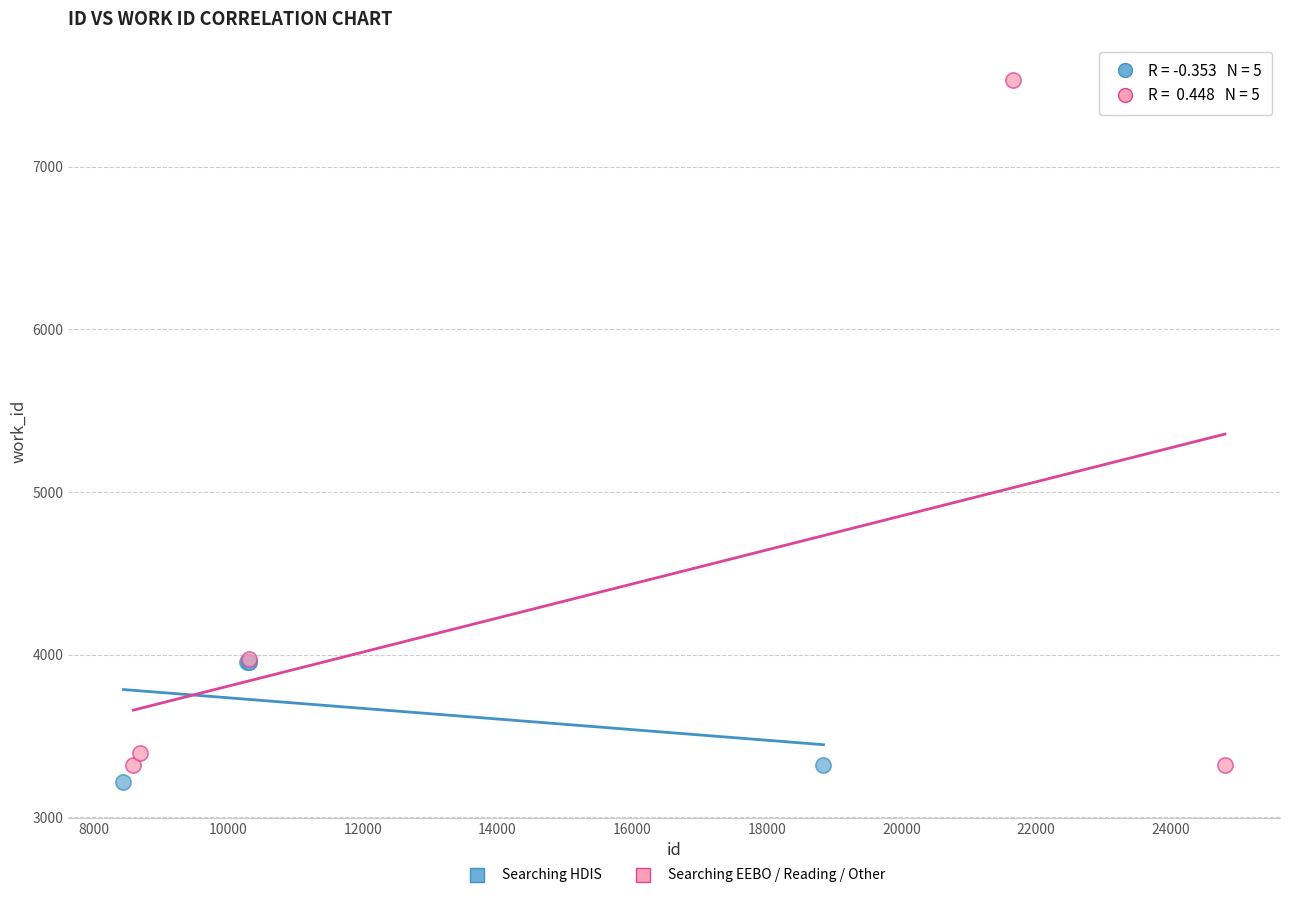

Which series contains the lowest Y value?

Searching HDIS